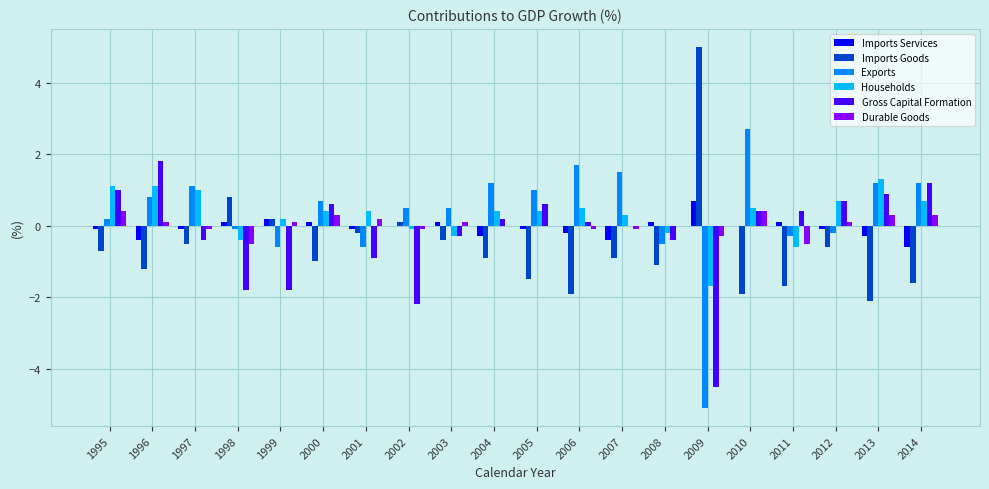

Is the value of Exports at 2011 greater than the value of Households at 2007?

No